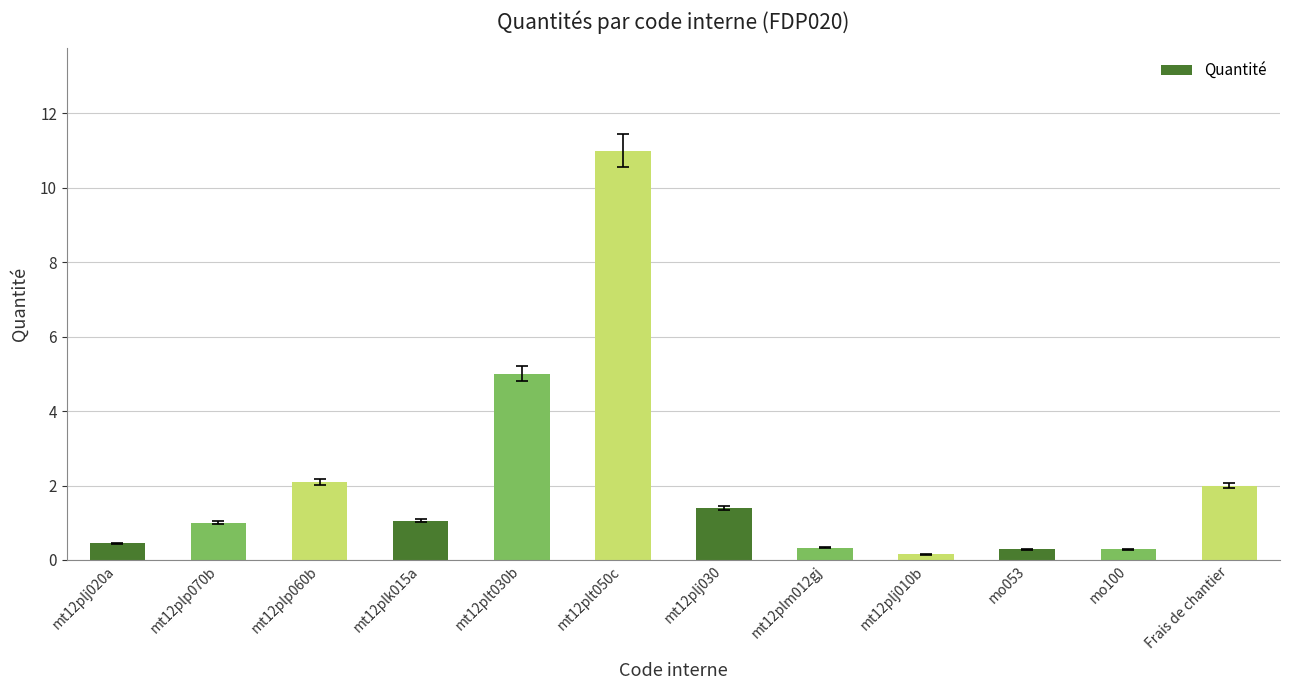

Where is the data nearest to the value 5?

mt12plt030b